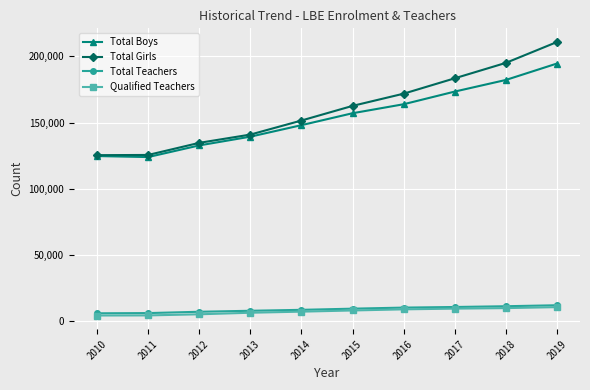

The value of Total Girls at 2014 is 46473. True or false?

False